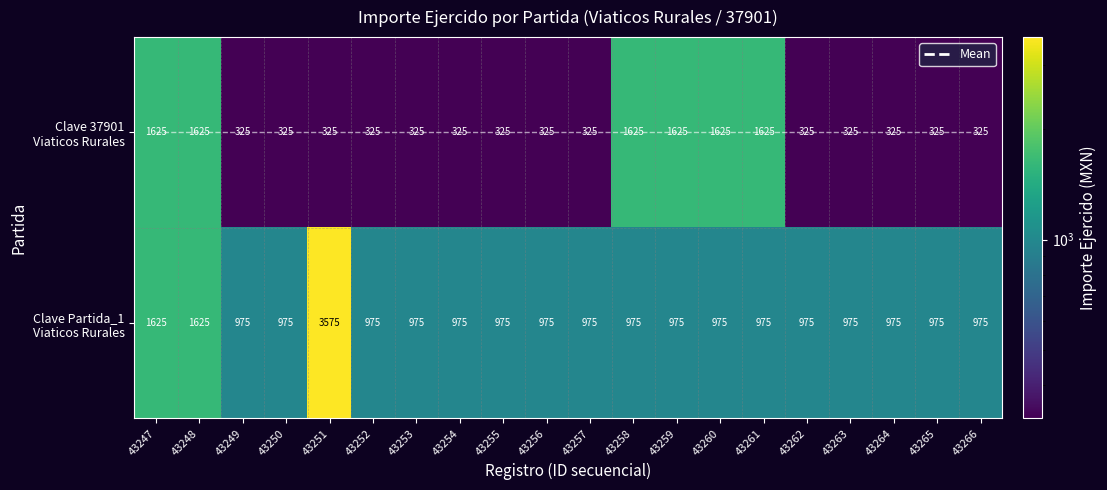

What is the spread (max minus min) of values at 43253?

650